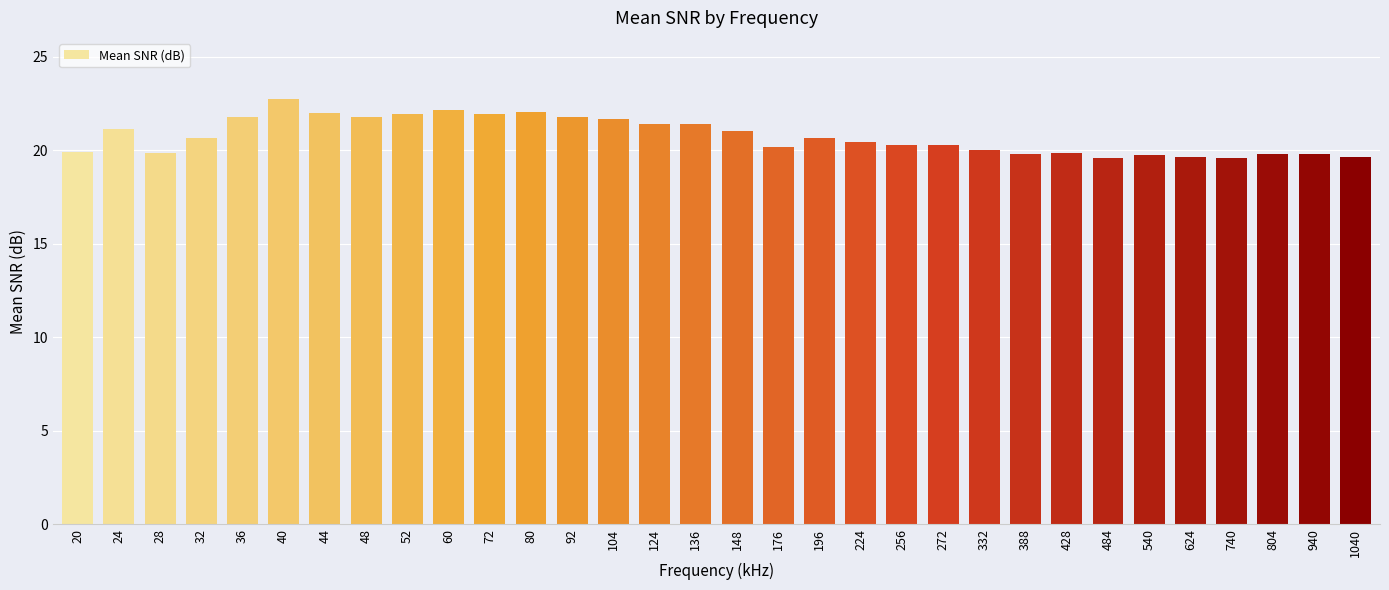

What is the difference between the values at 740 and 428?

0.3